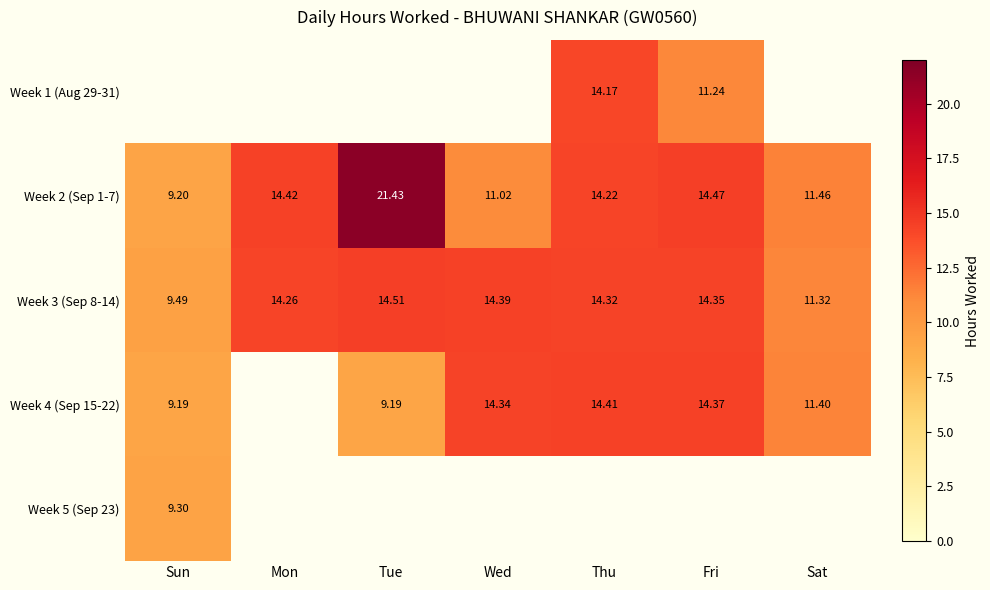

At which label is Week 2 (Sep 1-7) closest to 15?

Fri